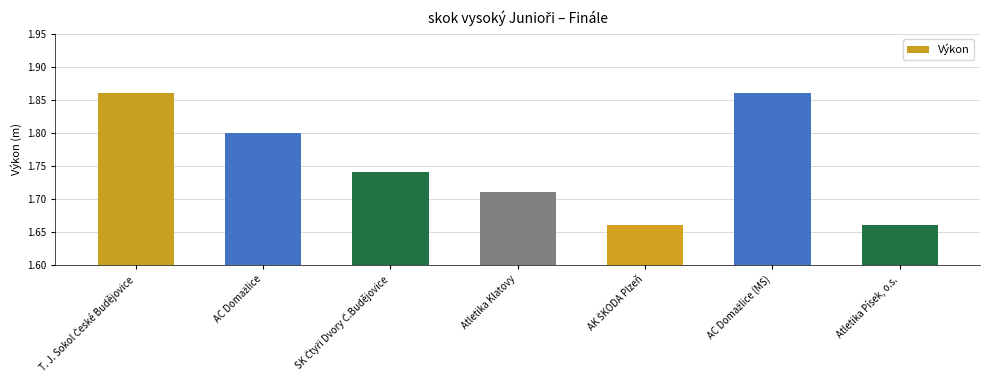

What is the difference between the second highest and second lowest values?

0.2